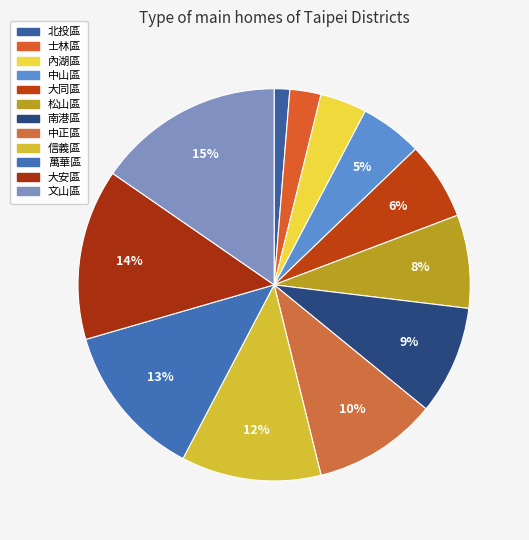

Is there any slice that represents more than half of the pie?

No